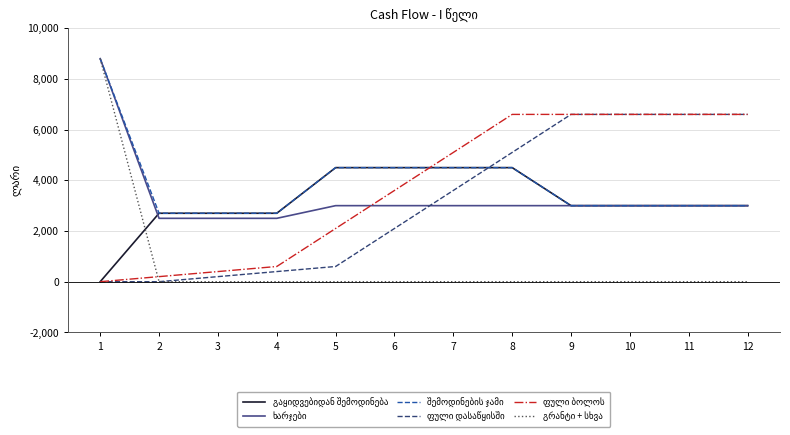

What is the maximum value shown in the chart?

8800